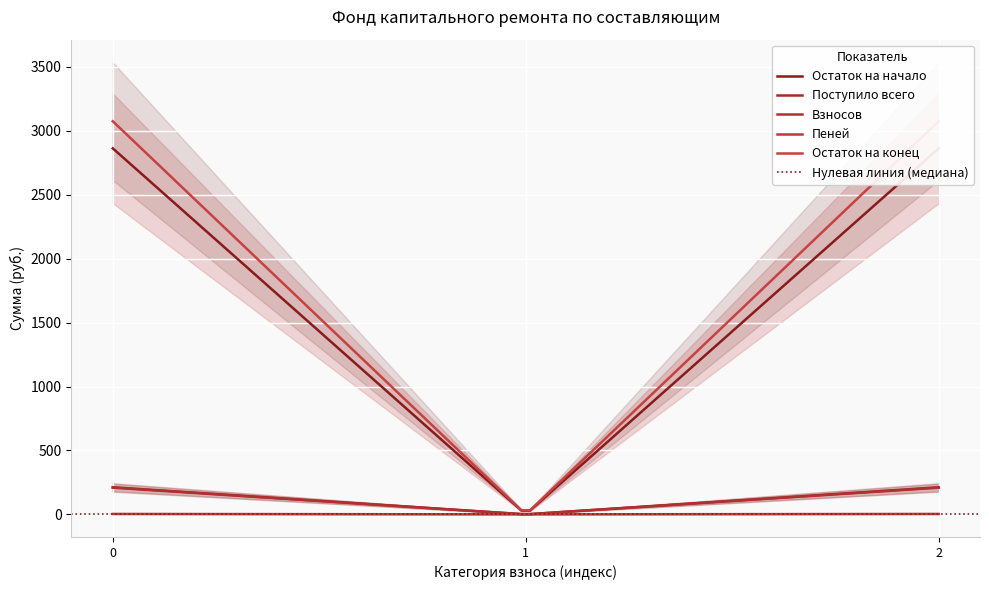

At how many categories does at least one series exceed 112?

2